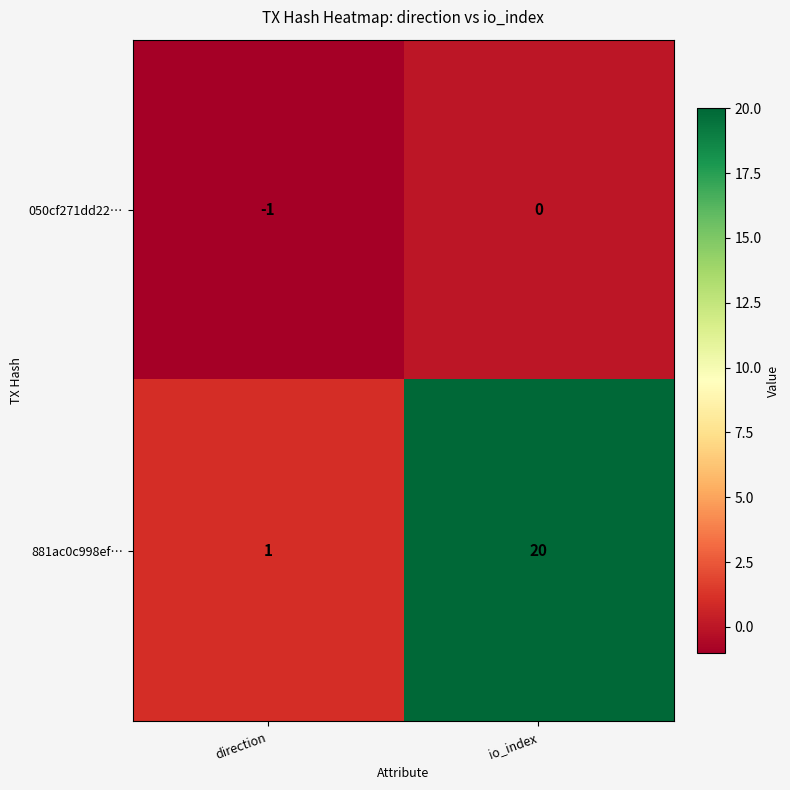

Reading left to right, extract all data points from this chart.

050cf271dd22…: -1	0
881ac0c998ef…: 1	20